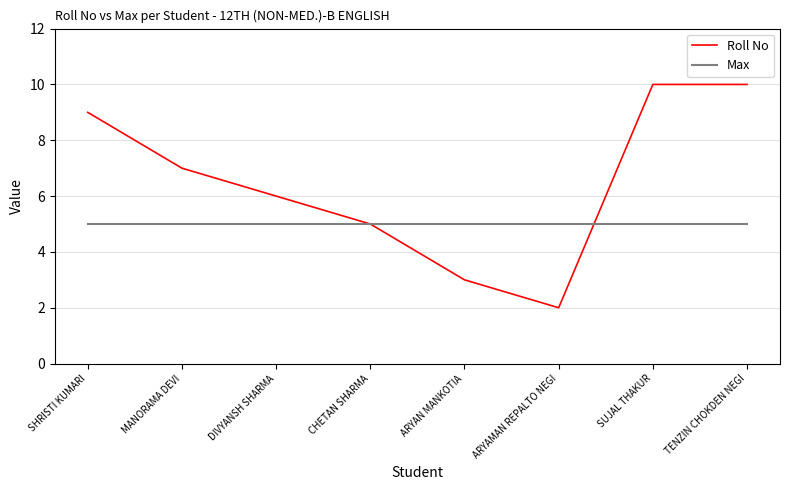

What position from the left is DIVYANSH SHARMA?

3